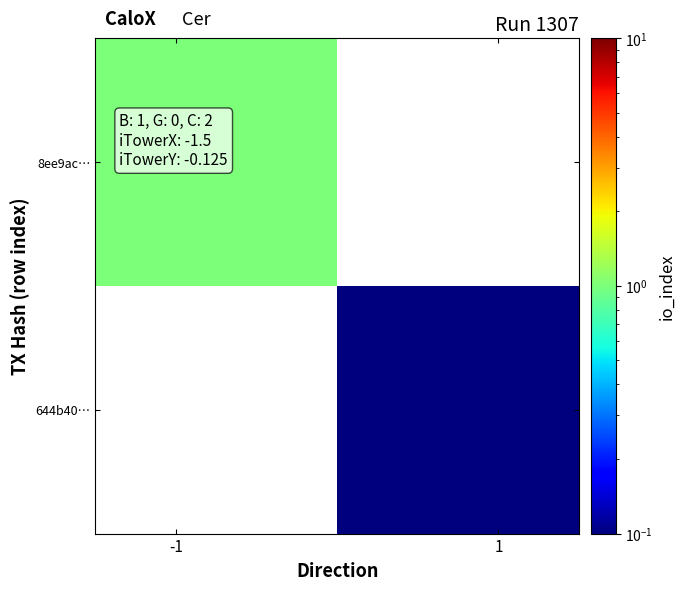

Reading left to right, what are all the values shown in this chart?

8ee9ac…: 1.0	0.0
644b40…: 0.0	0.0